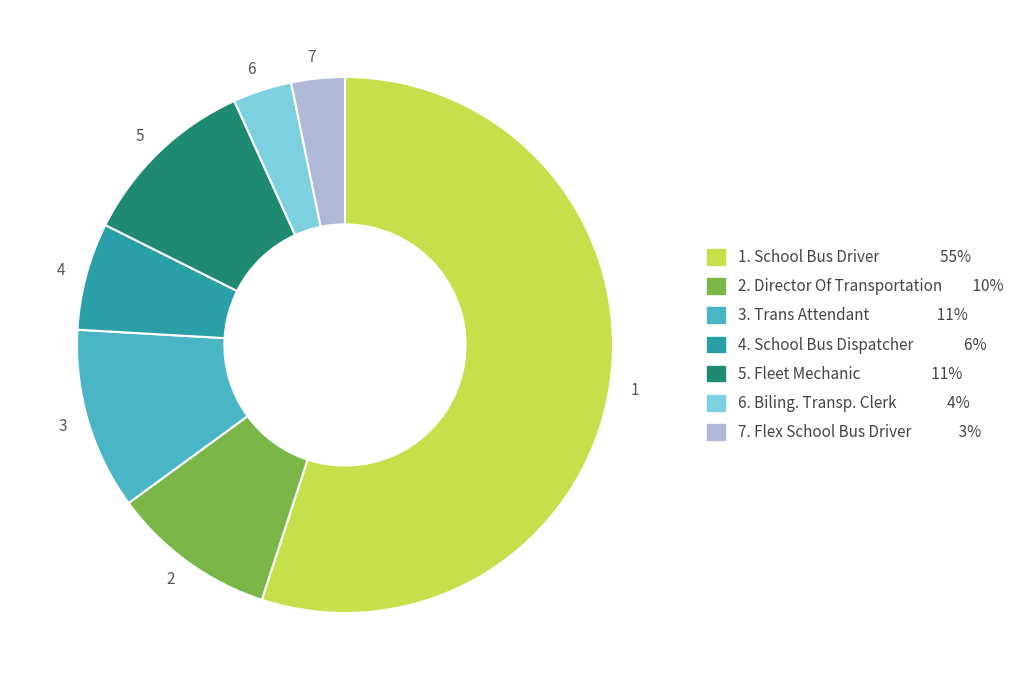

Between 7 and 4, which is larger?

4